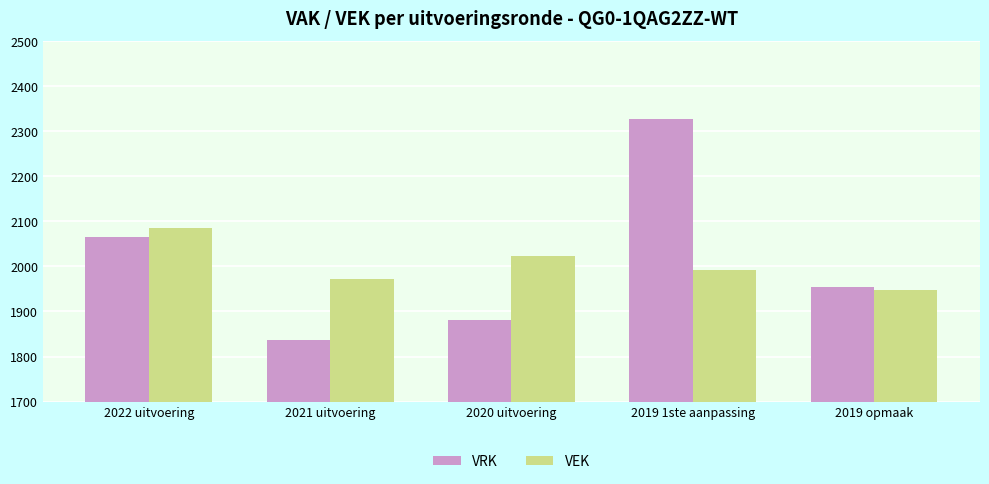

Between 2022 uitvoering and 2021 uitvoering, which series saw the biggest shift?

VRK